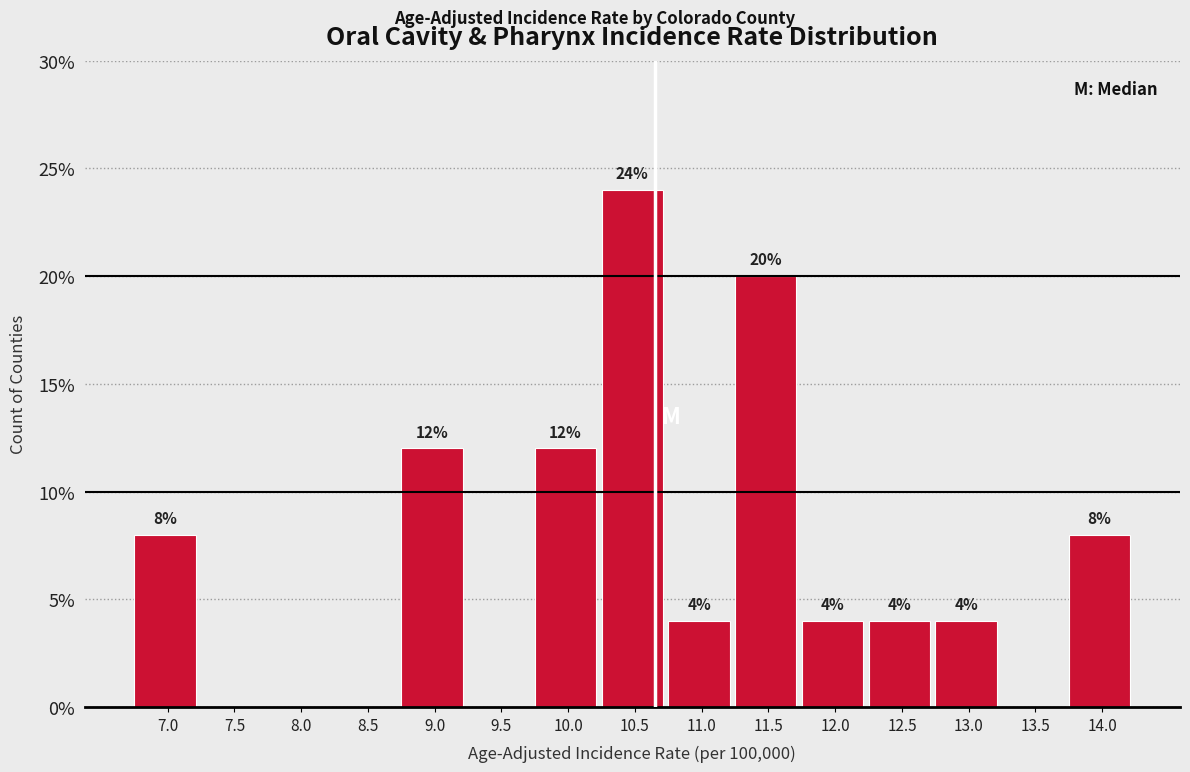

Reading left to right, extract all data points from this chart.

7.0=8	7.5=0	8.0=0	8.5=0	9.0=12	9.5=0	10.0=12	10.5=24	11.0=4	11.5=20	12.0=4	12.5=4	13.0=4	13.5=0	14.0=8